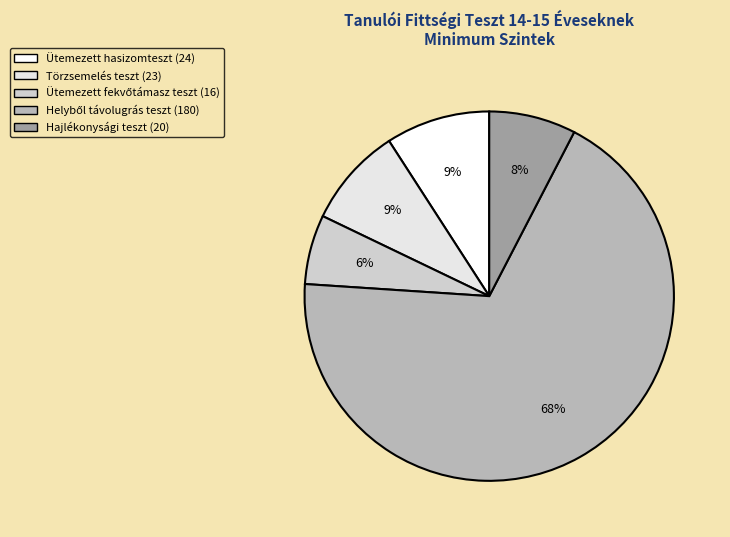

Count the number of slices in the pie.

5